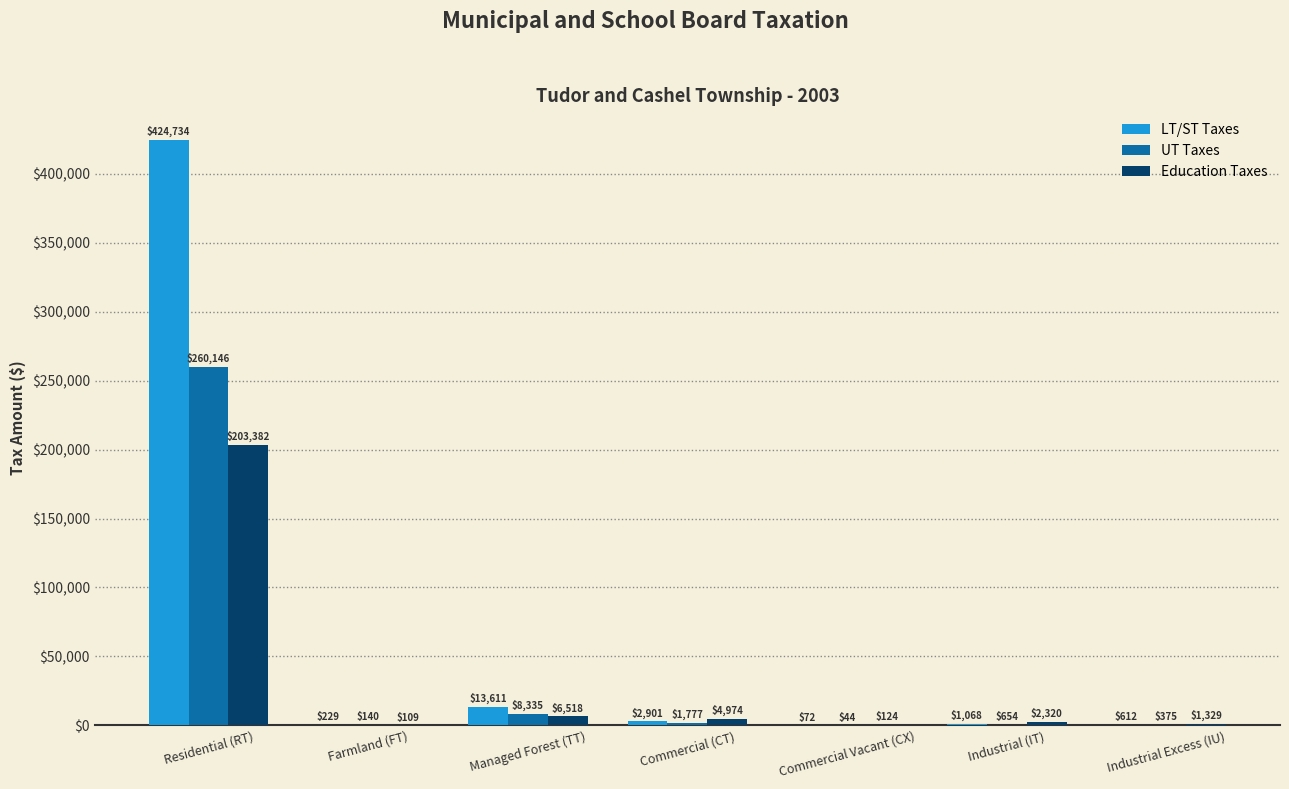

Where does the UT Taxes series first go above 654?

Residential (RT)